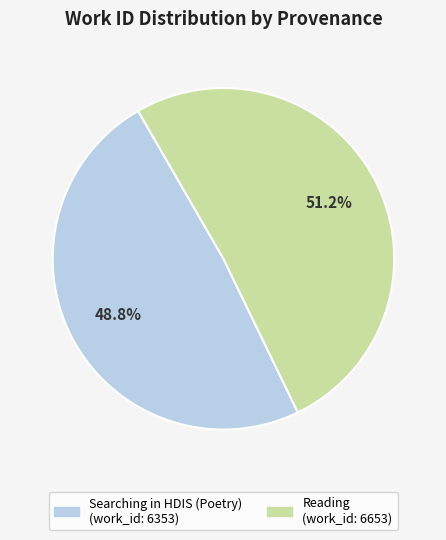

Is Searching in HDIS (Poetry) the majority of the pie?

No